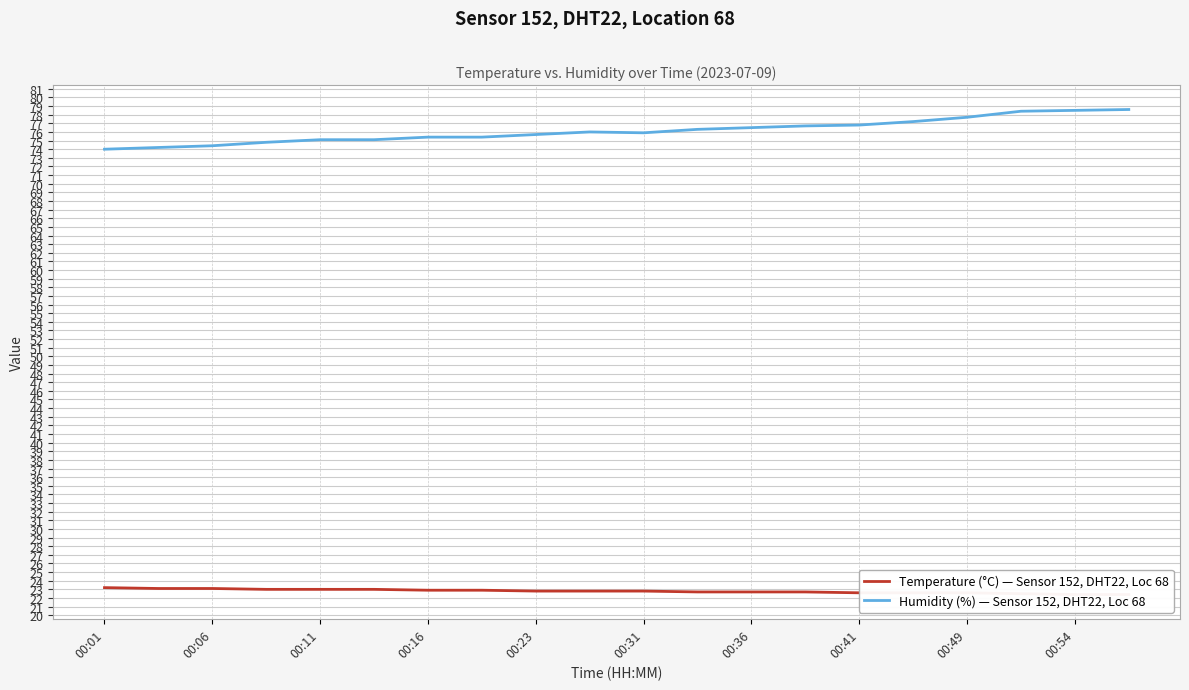

The Humidity (%) — Sensor 152, DHT22, Loc 68 series shows 75.7 at 00:23. True or false?

True